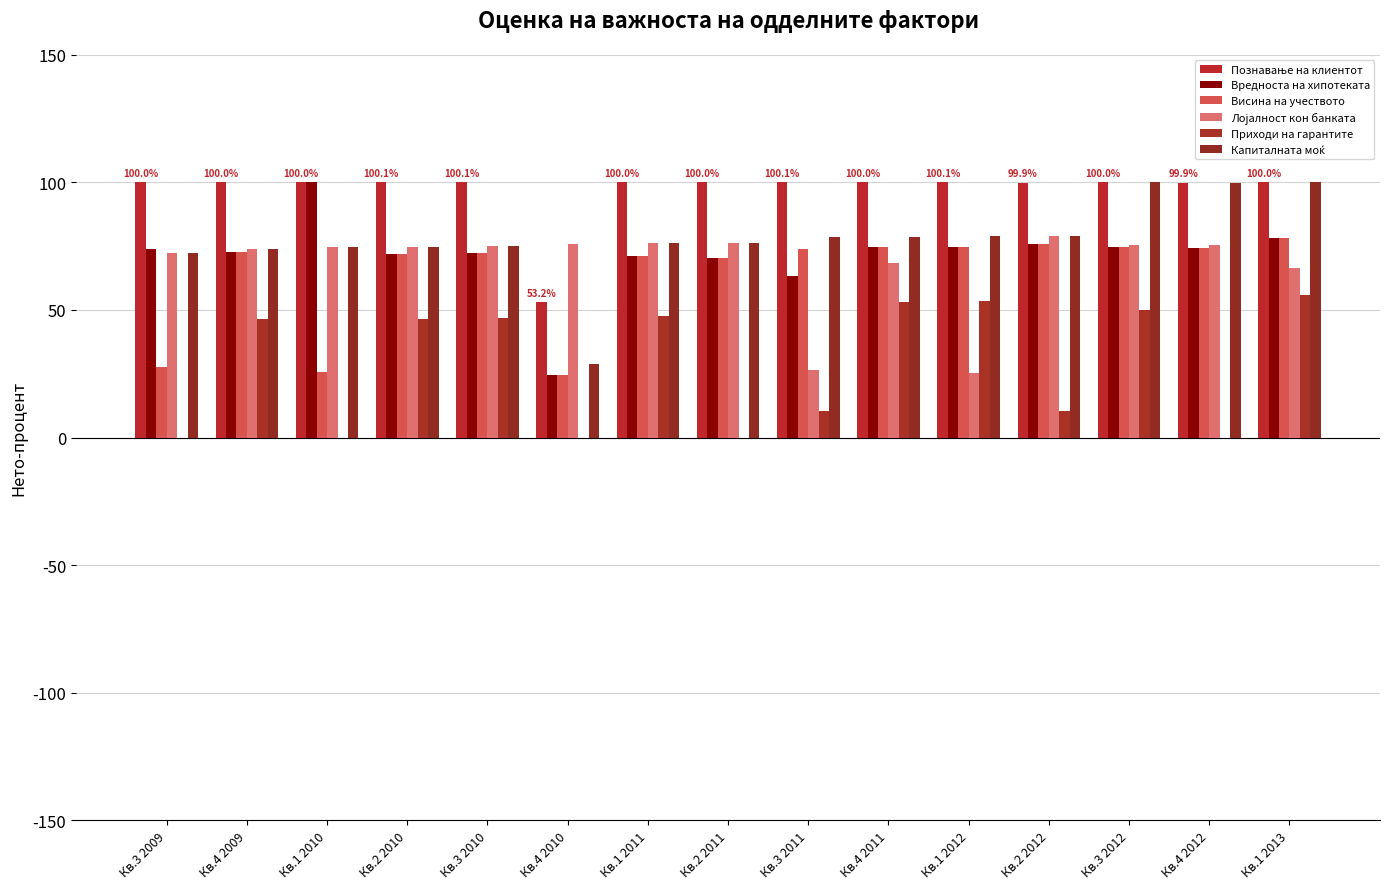

The Приходи на гарантите series shows 67.8 at Кв.4 2009. True or false?

False